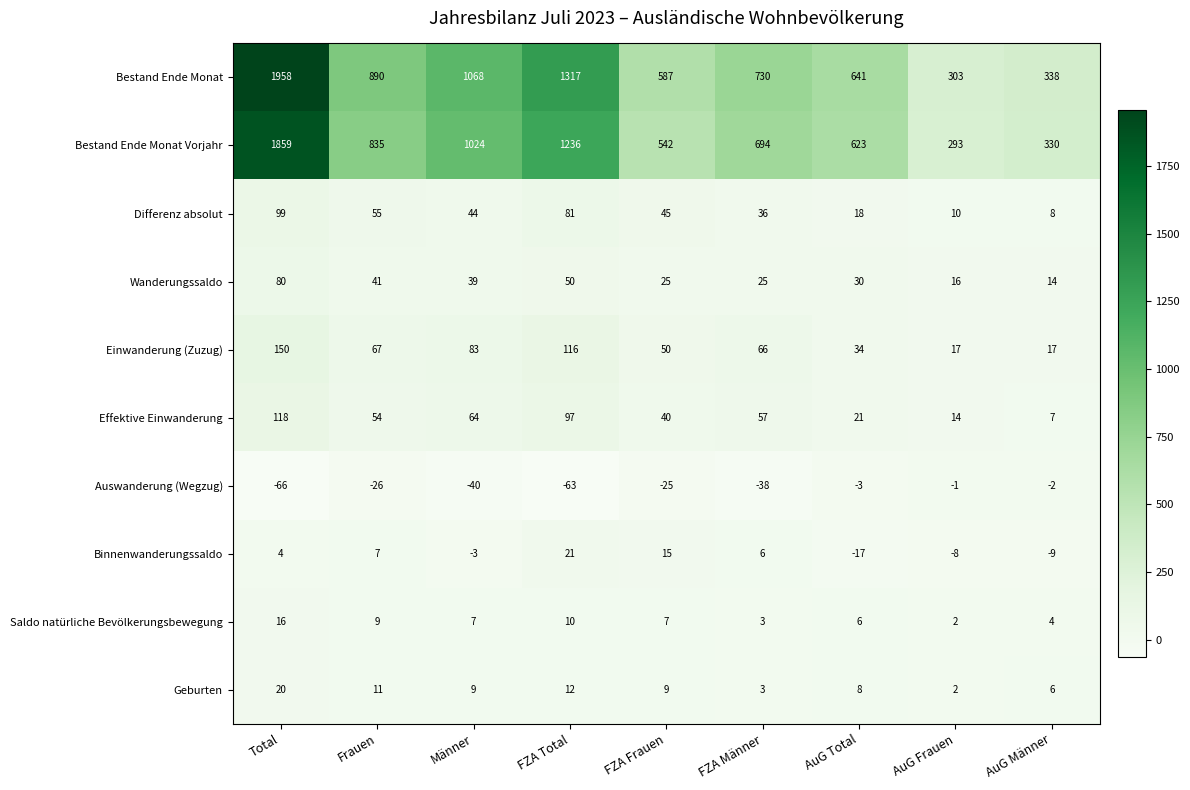

Rank the series by their maximum value, from highest to lowest.

Bestand Ende Monat, Bestand Ende Monat Vorjahr, Einwanderung (Zuzug), Effektive Einwanderung, Differenz absolut, Wanderungssaldo, Binnenwanderungssaldo, Geburten, Saldo natürliche Bevölkerungsbewegung, Auswanderung (Wegzug)